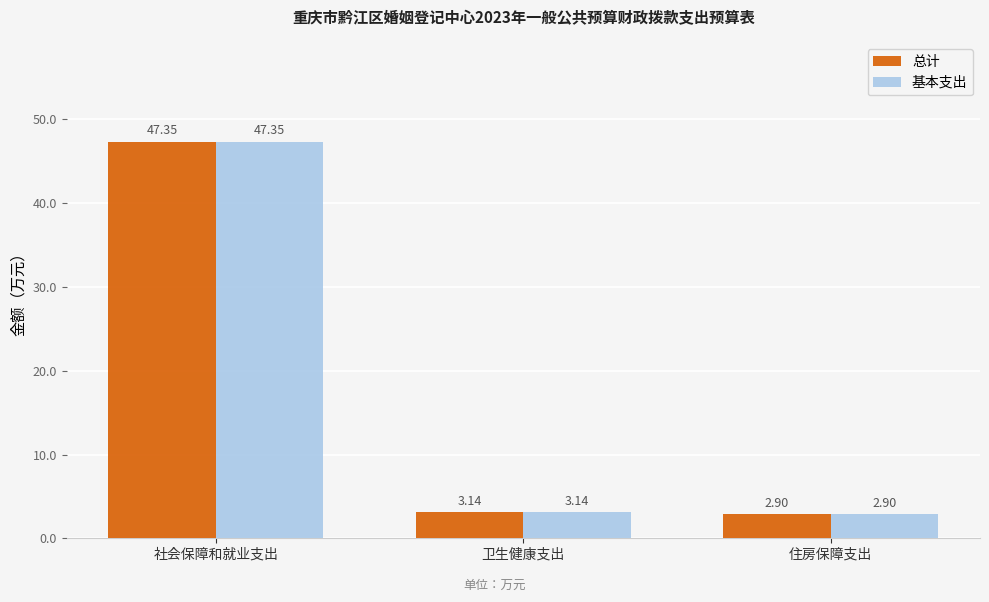

Is the value of 总计 at 卫生健康支出 greater than the value of 基本支出 at 社会保障和就业支出?

No